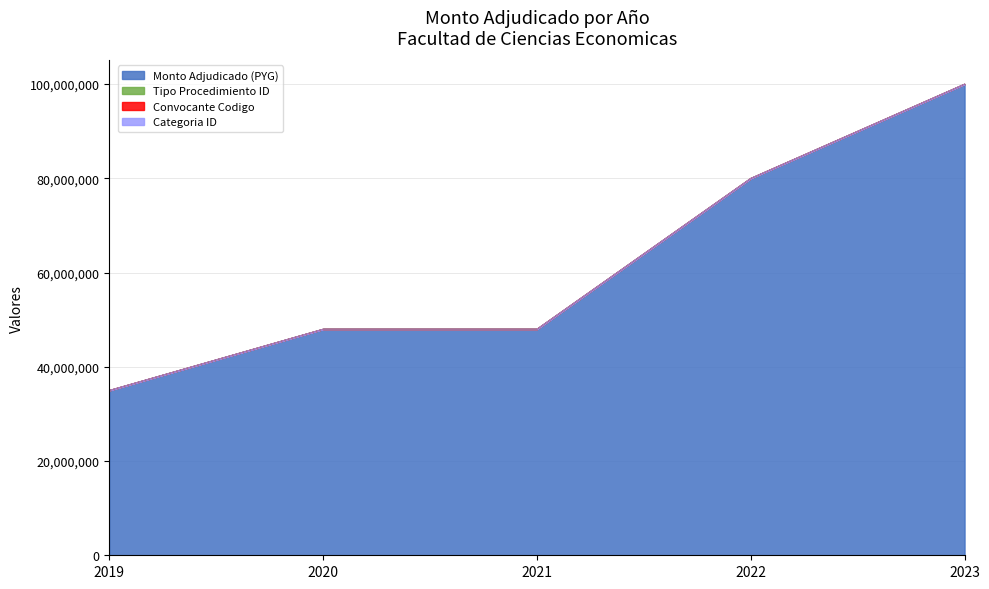

Does the chart have visible grid lines?

Yes